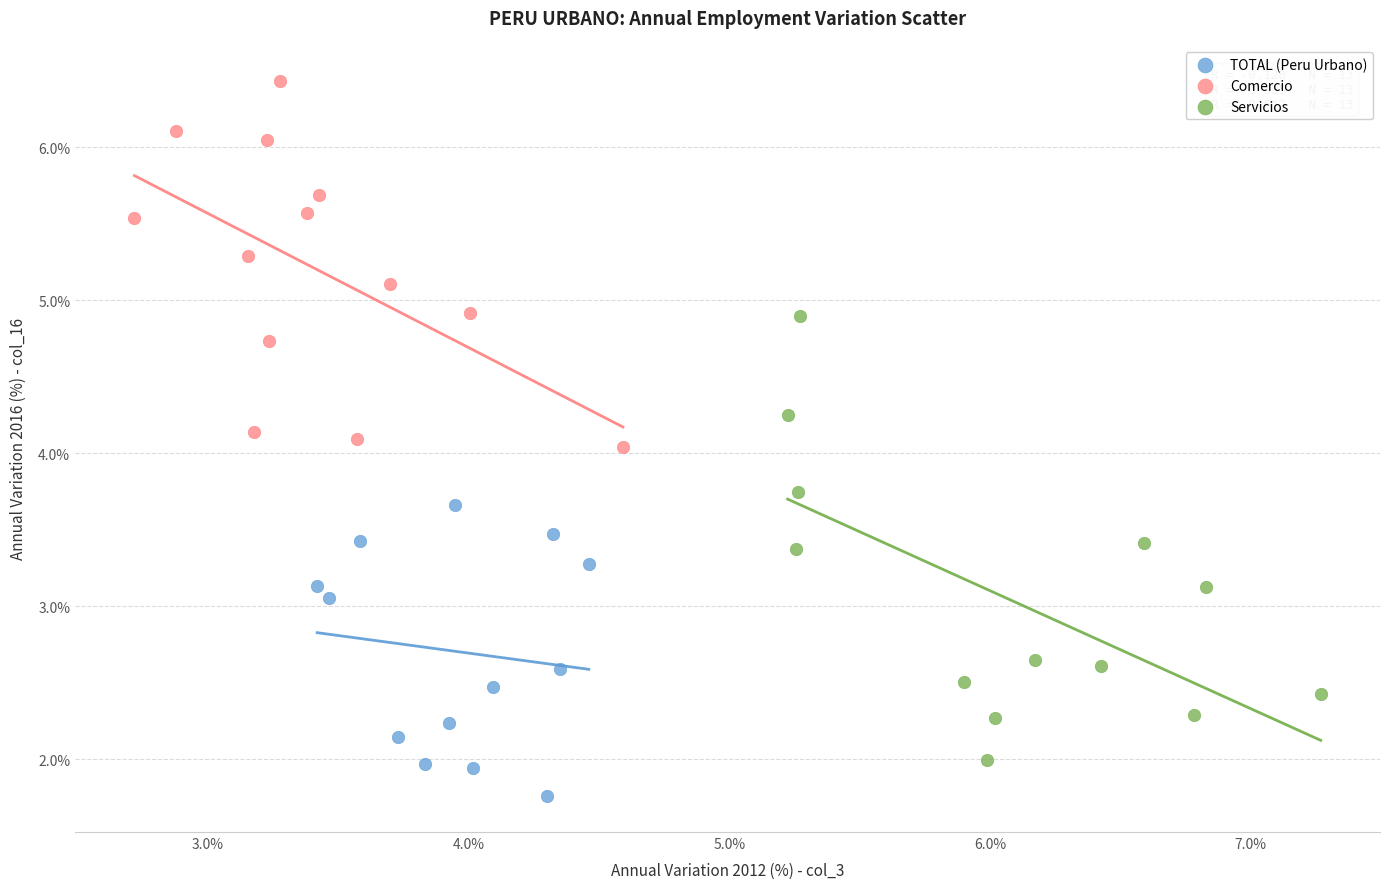

What are all the series names shown in the legend?

TOTAL (Peru Urbano), Comercio, Servicios